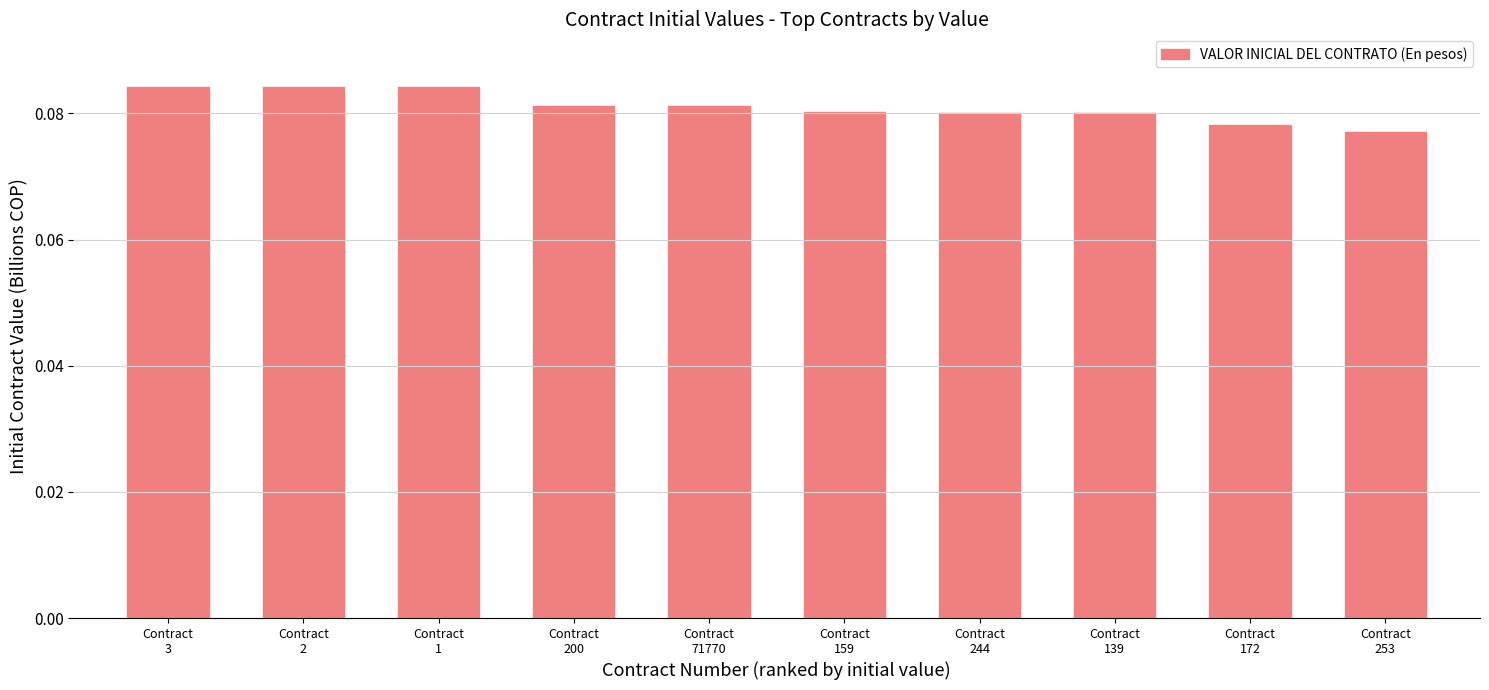

What is the sum of all values?

0.8